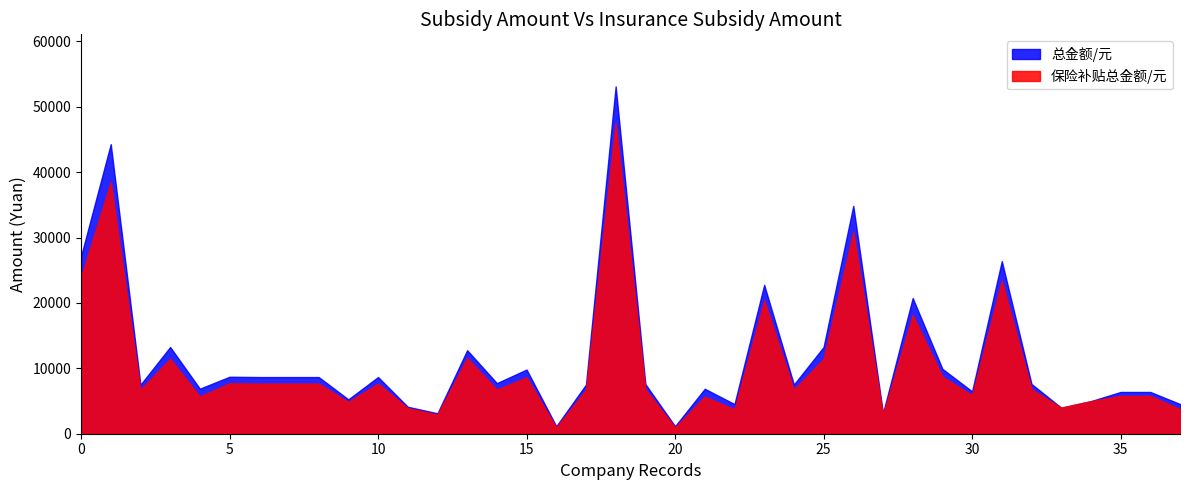

Which series changed the most between 35 and 38?

保险补贴总金额/元